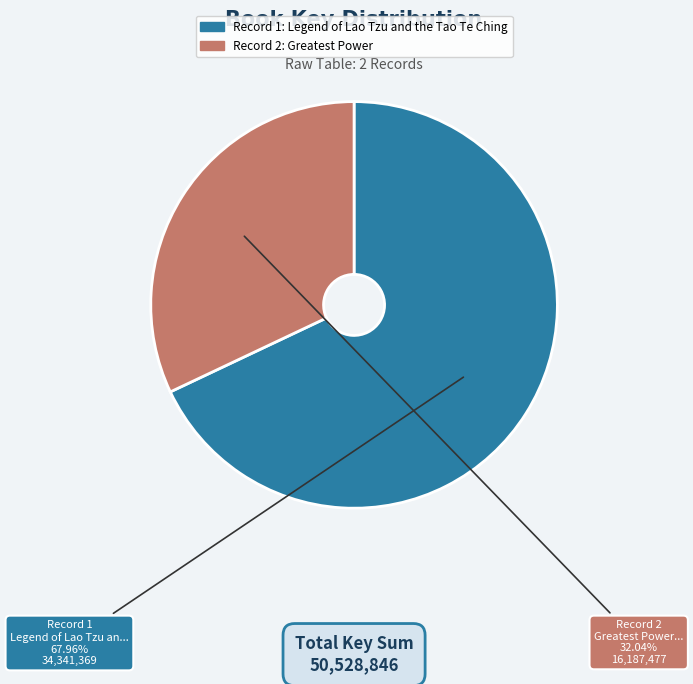

Is there any slice that represents more than half of the pie?

Yes